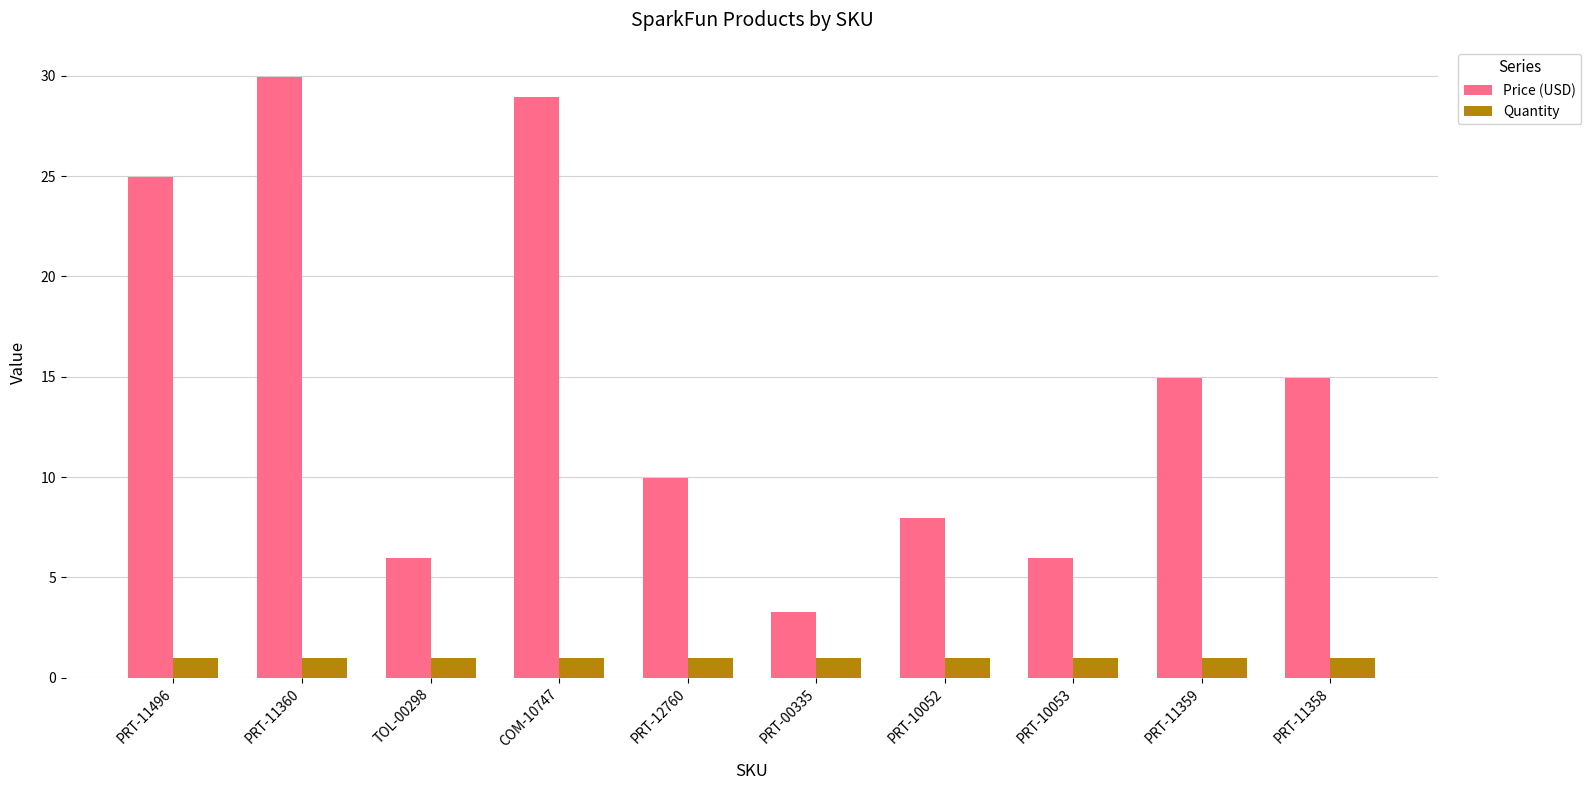

Which series changed the most between PRT-11496 and TOL-00298?

Price (USD)